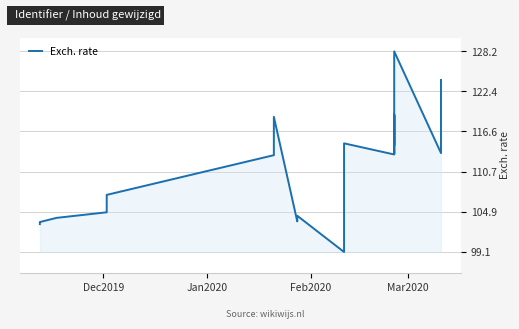

The chart shows a value of 32.7 at 32. True or false?

False